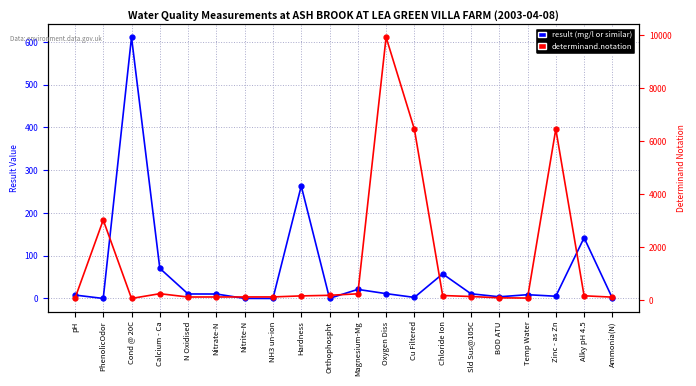

What is the spread (max minus min) of values at Cu Filtered?

6447.5